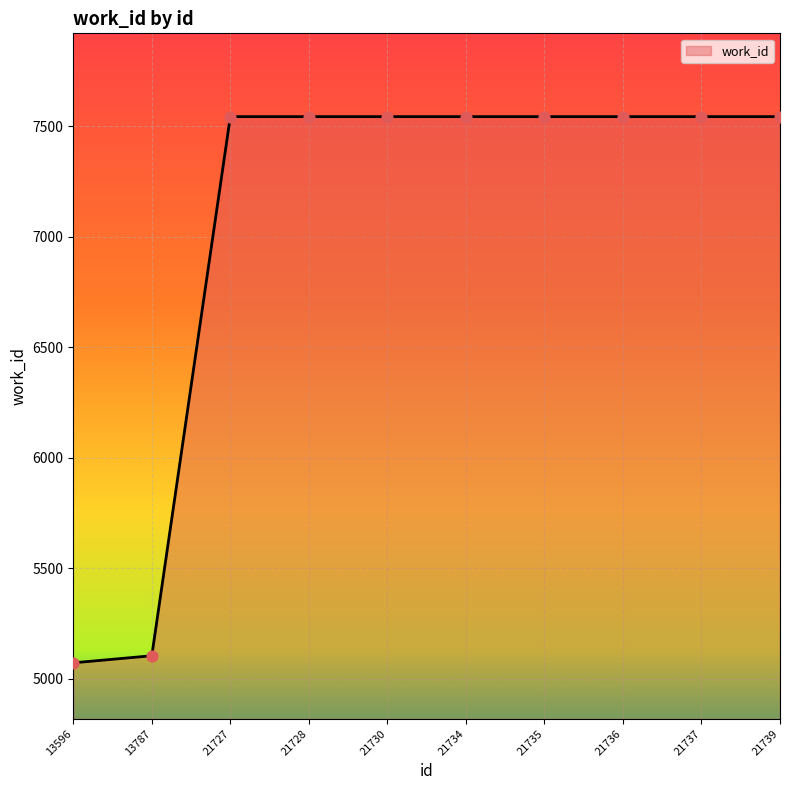

Between 13787 and 21730, which is larger?

21730